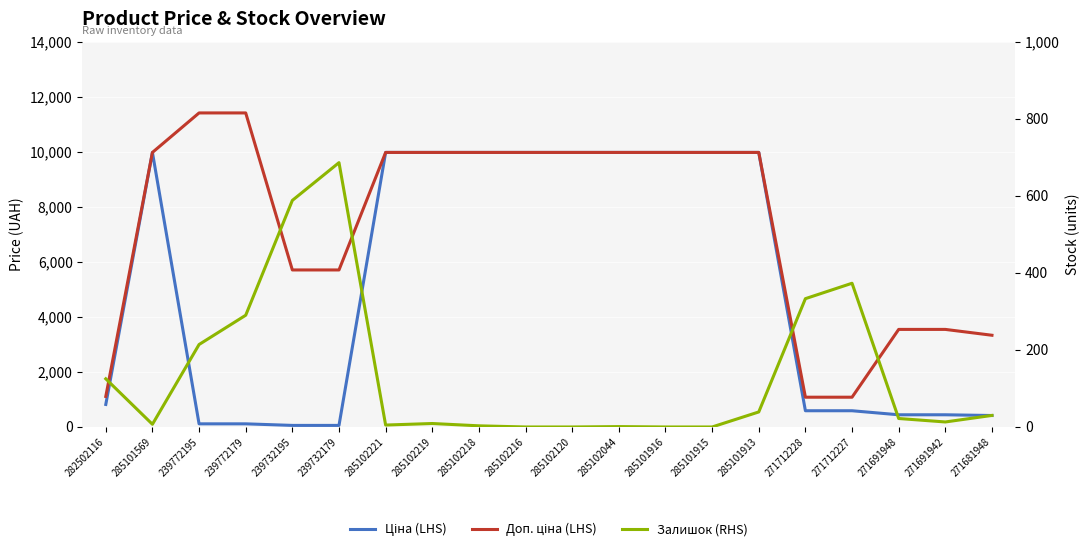

At which category is the sum across all series the highest?

285101913